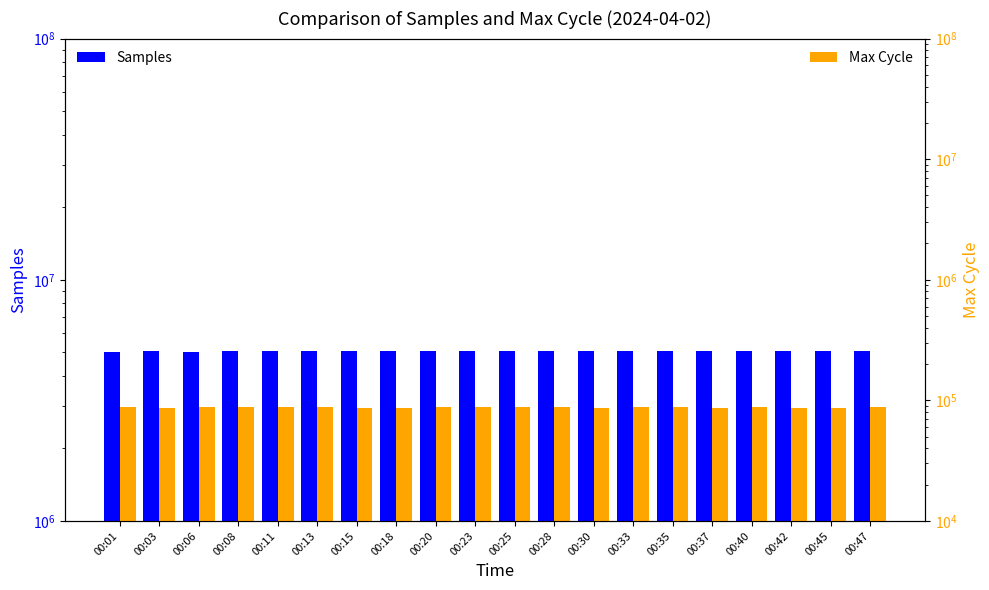

List the labels in order of Samples value, smallest first.

00:01, 00:06, 00:11, 00:13, 00:23, 00:20, 00:08, 00:40, 00:42, 00:33, 00:37, 00:15, 00:35, 00:18, 00:45, 00:28, 00:30, 00:25, 00:03, 00:47